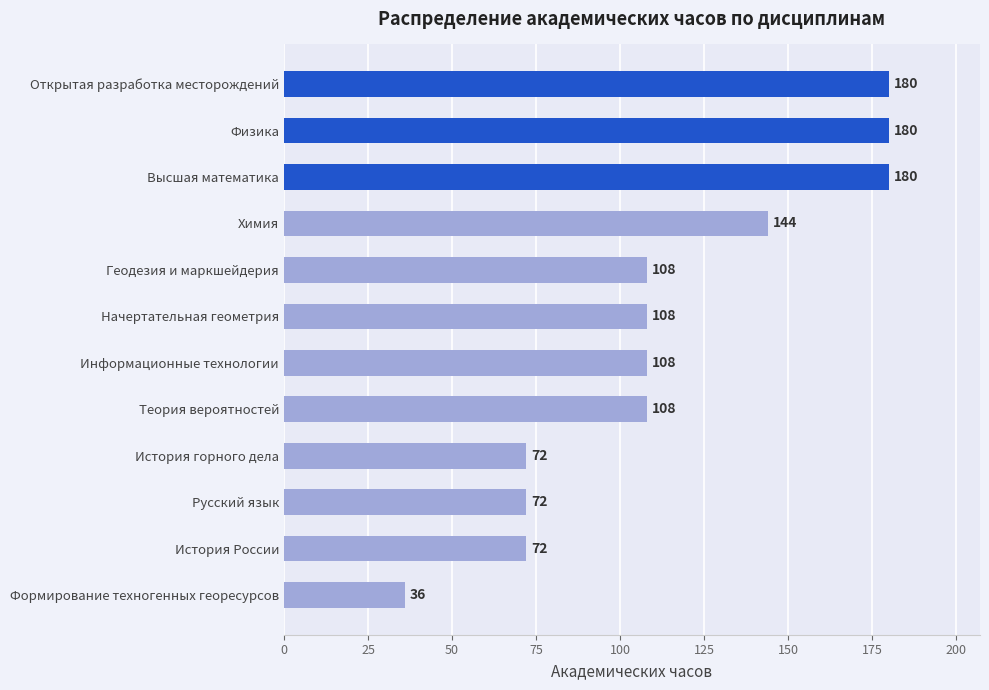

Approximately how many times larger is the value at История России compared to Химия?

0.5